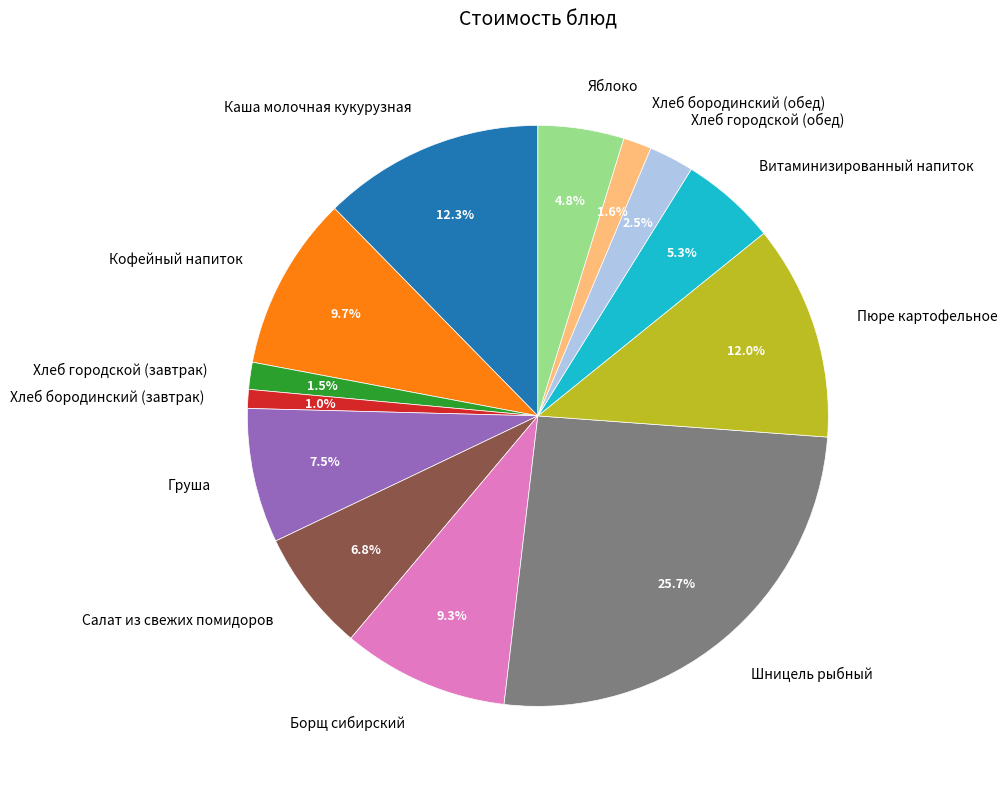

What portion of the pie excludes Шницель рыбный?

74.3%